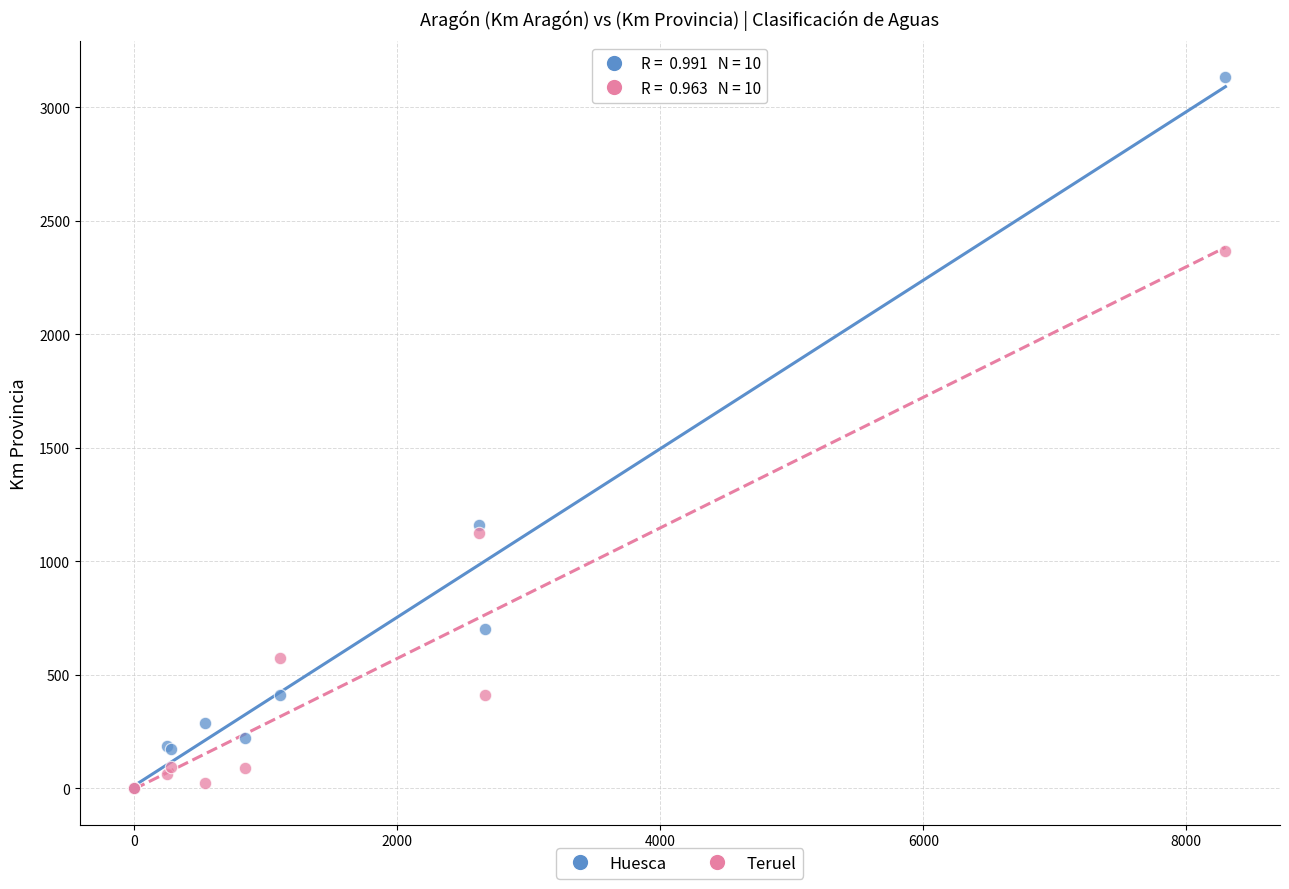

Across all series, what Y value is closest to 1566?

1159.2